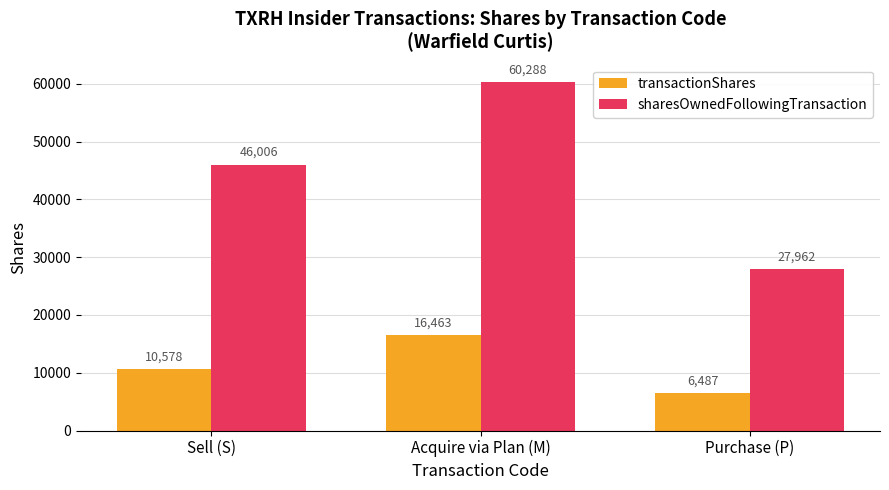

What is the minimum value shown in the chart?

6487